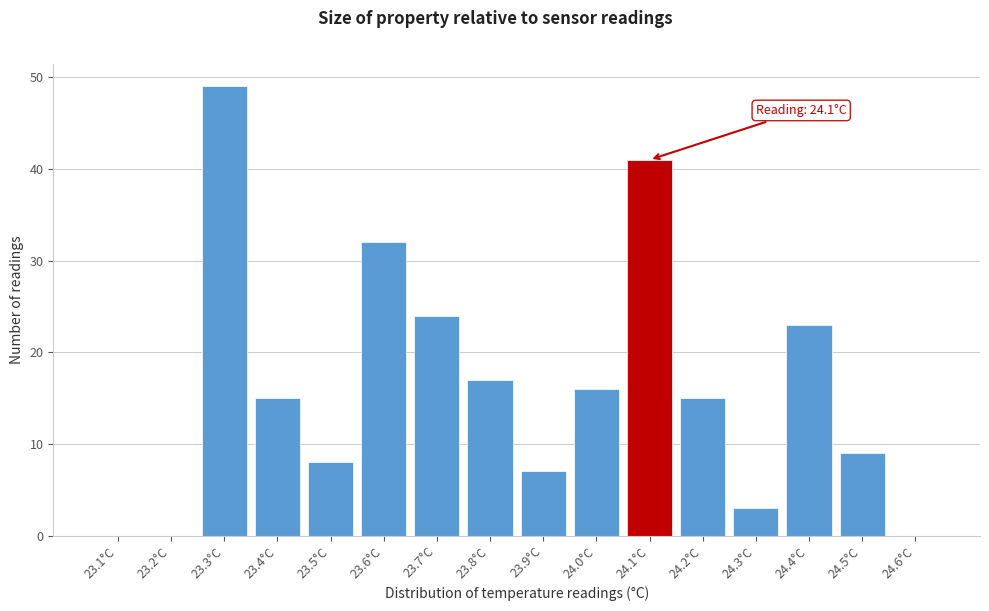

Reading left to right, transcribe all the data shown in this chart.

23.1°C=0	23.2°C=0	23.3°C=49	23.4°C=15	23.5°C=8	23.6°C=32	23.7°C=24	23.8°C=17	23.9°C=7	24.0°C=16	24.1°C=41	24.2°C=15	24.3°C=3	24.4°C=23	24.5°C=9	24.6°C=0